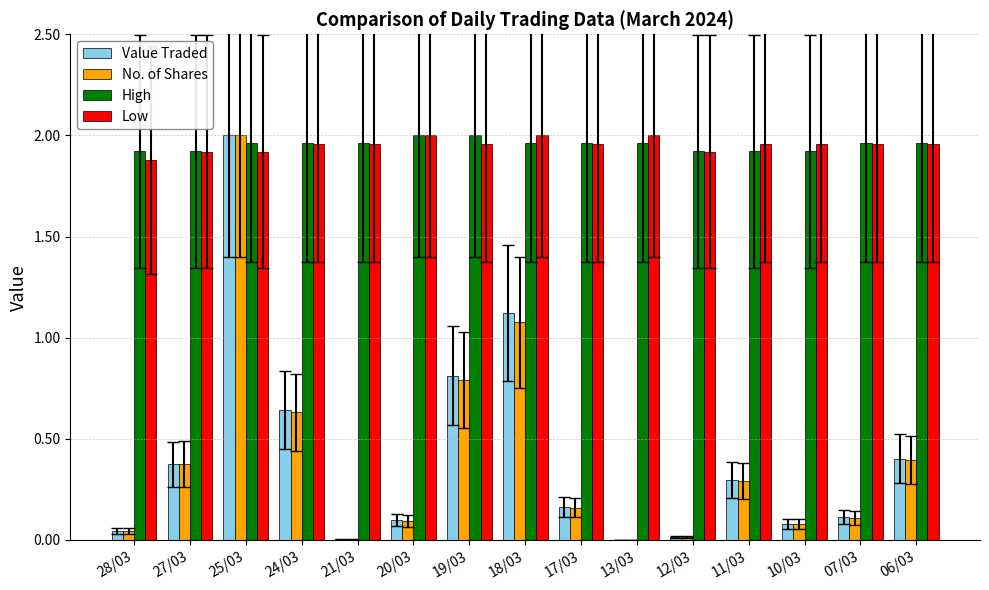

At which category is the sum across all series the highest?

25/03